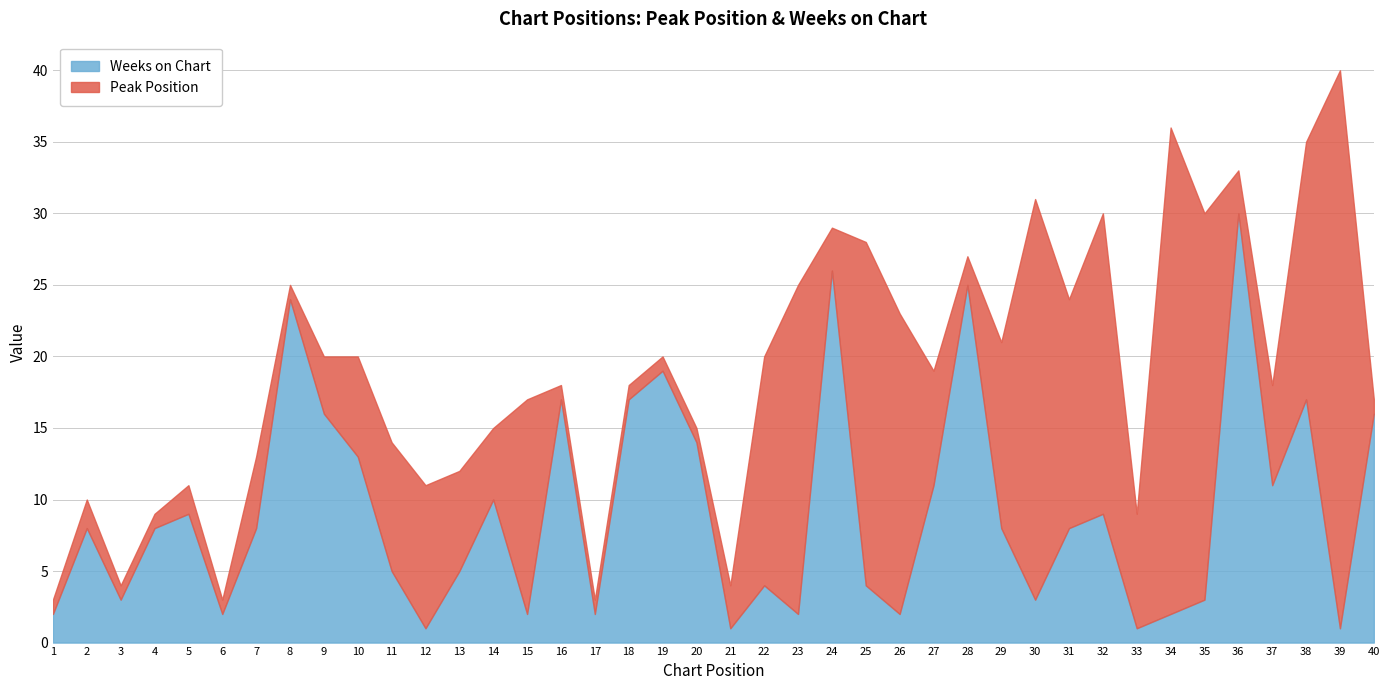

List the series in order of their overall mean, highest first.

Peak Position, Weeks on Chart